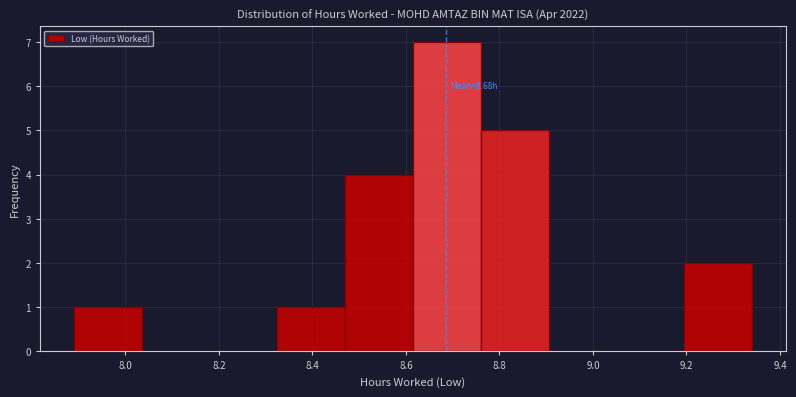

Which range on the x-axis has the tallest bar?

8.615 to 8.760